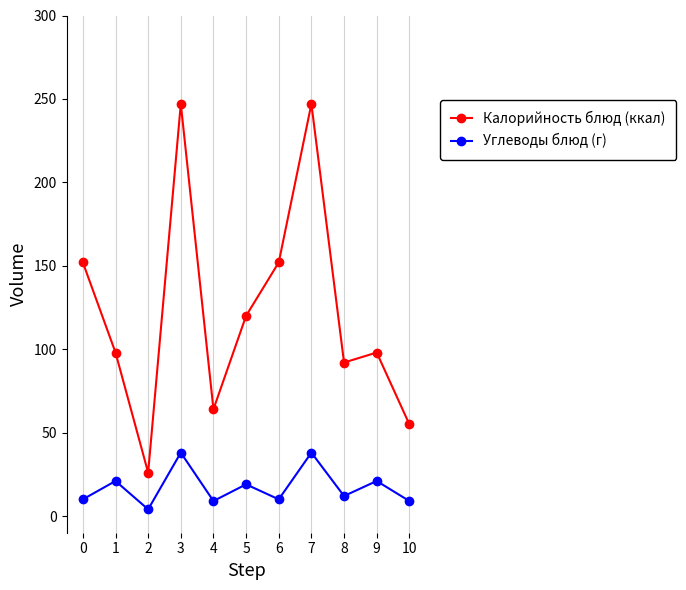

Is this an area chart (filled region under the line)?

No